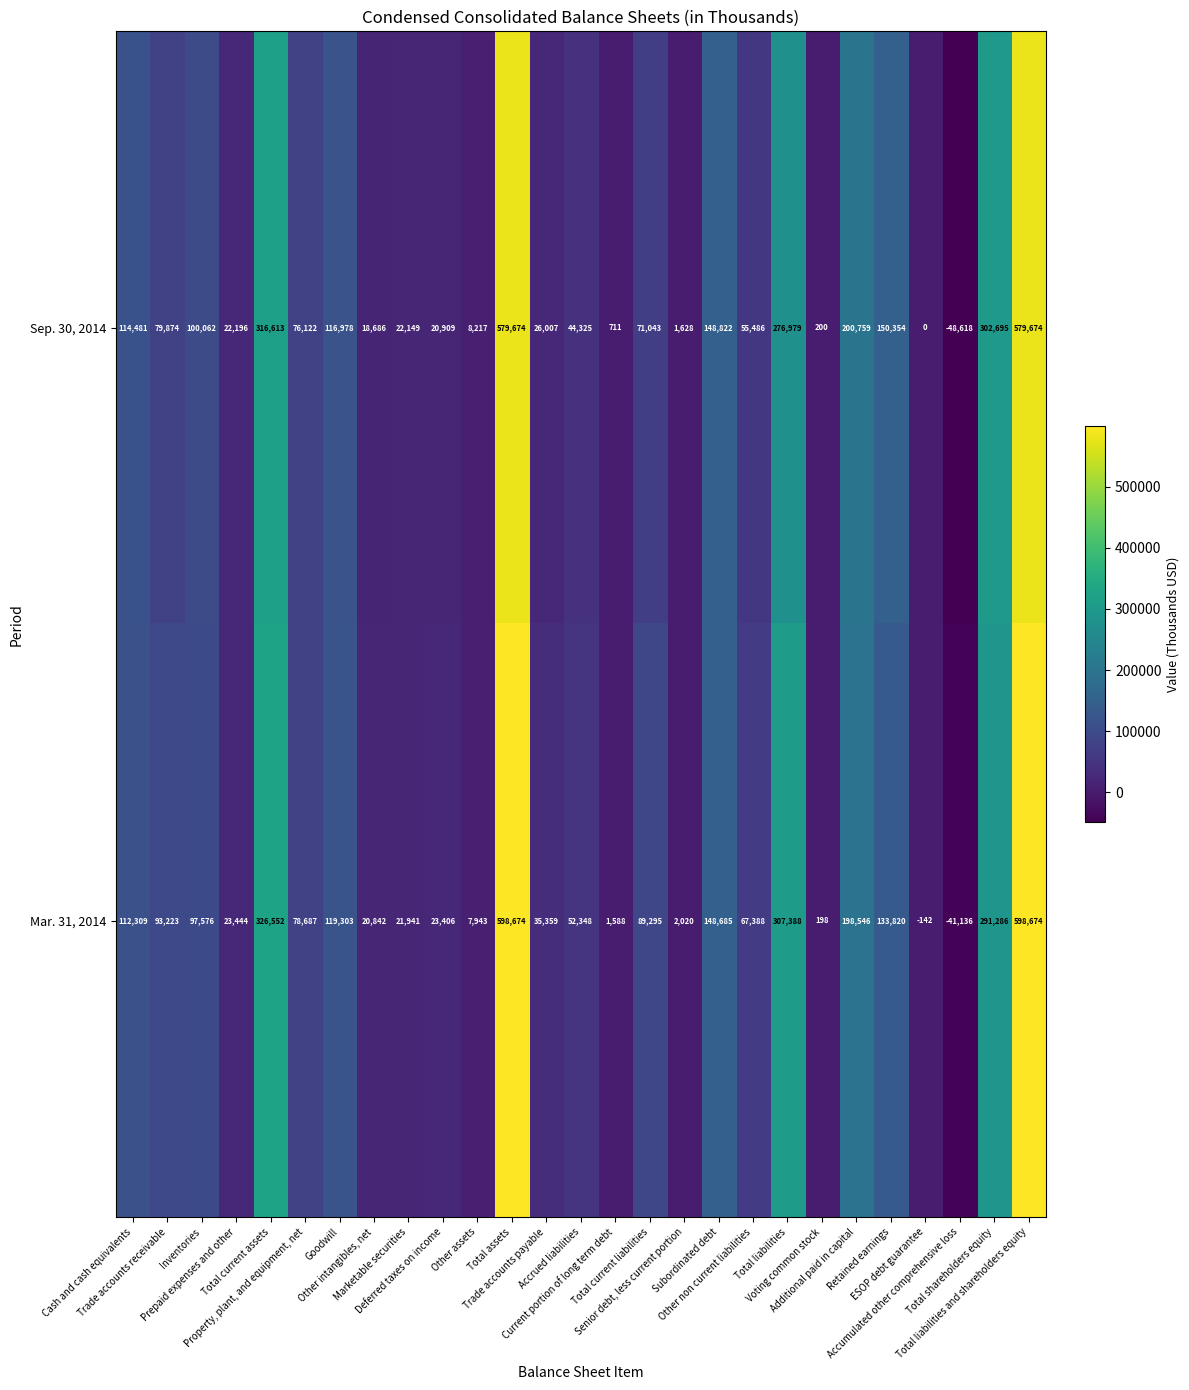

Which series has the largest total across all categories?

Mar. 31, 2014